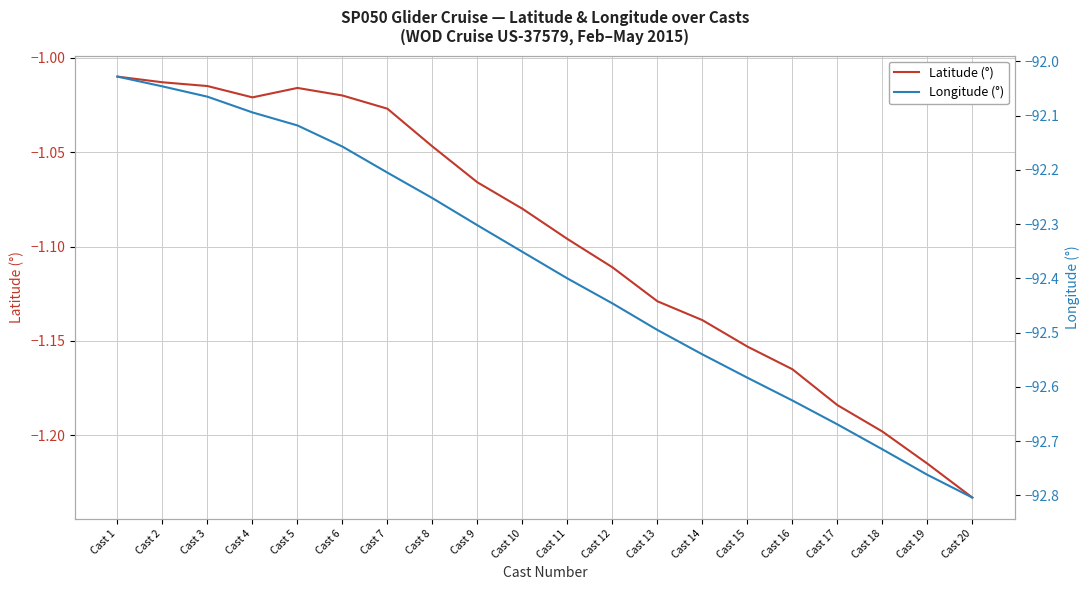

Count the number of data series in this chart.

2